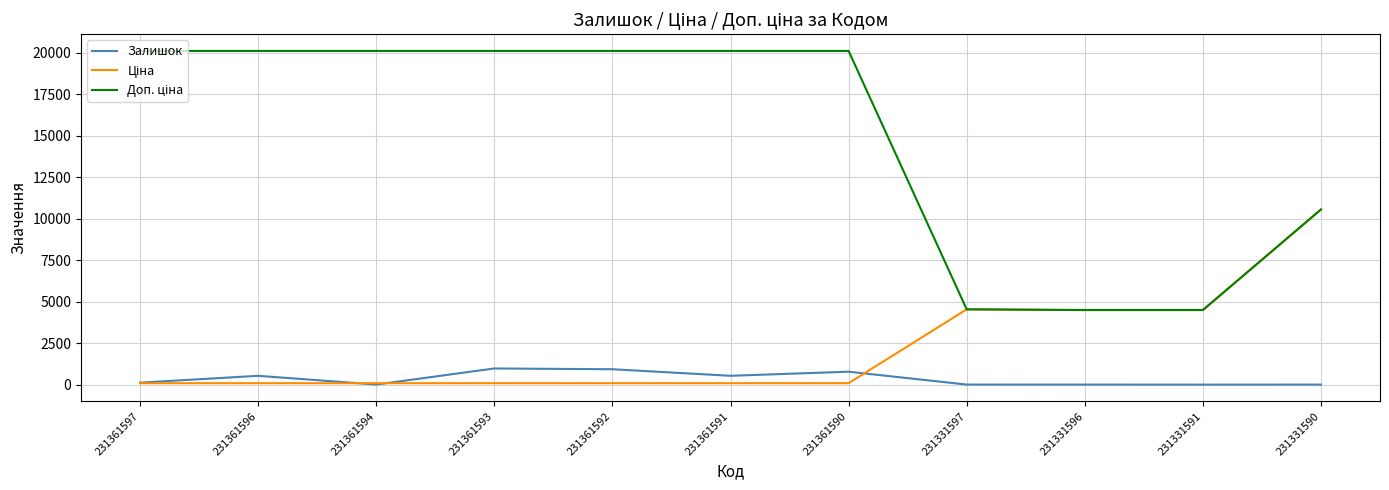

What is the maximum value for Залишок?

977.0